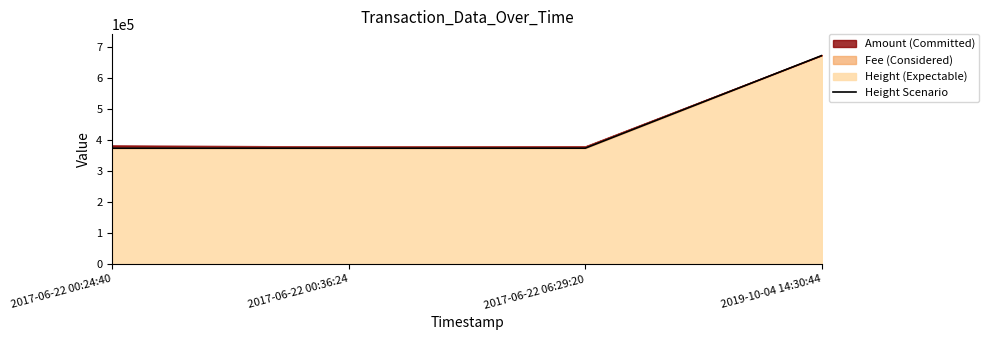

True or false: the data shows 373648 at 2017-06-22 00:36:24.

True